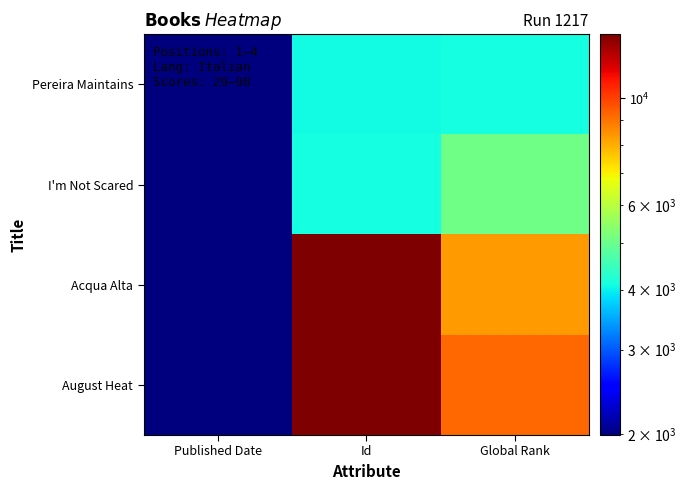

Between Published Date and Global Rank, which series saw the biggest shift?

August Heat